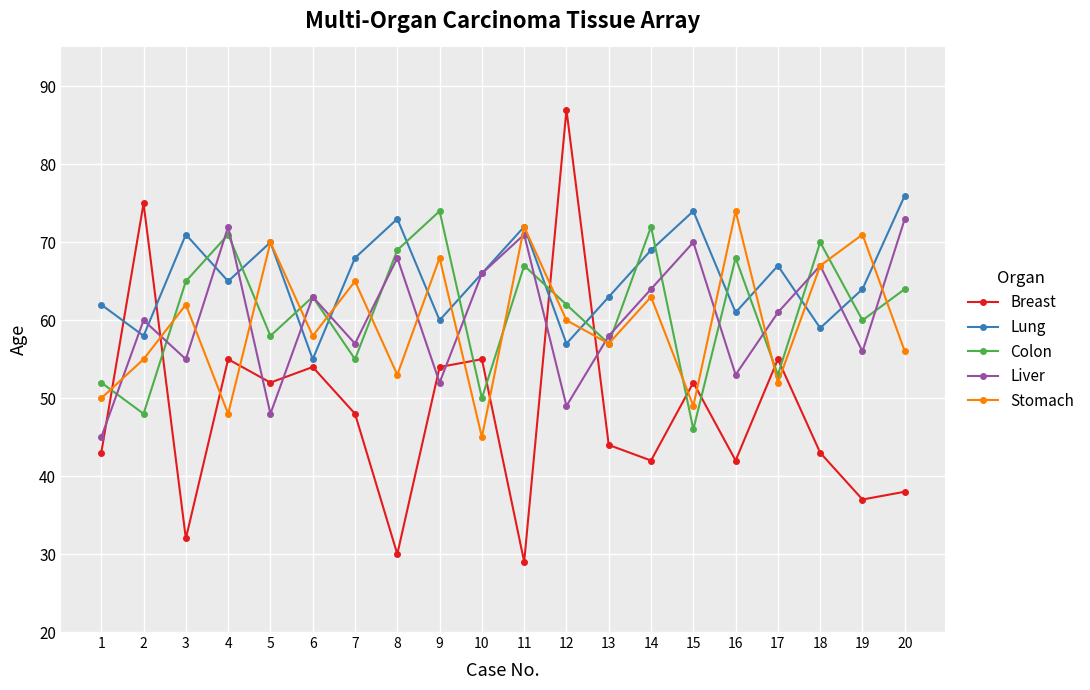

True or false: Liver has a value of 95 at 18.

False